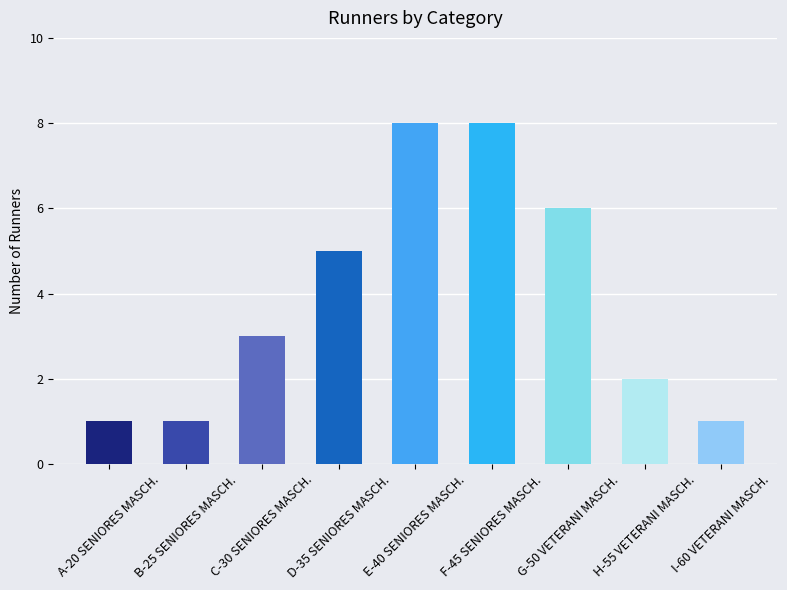

What is the label of the 6th bar from the right?

D-35 SENIORES MASCH.